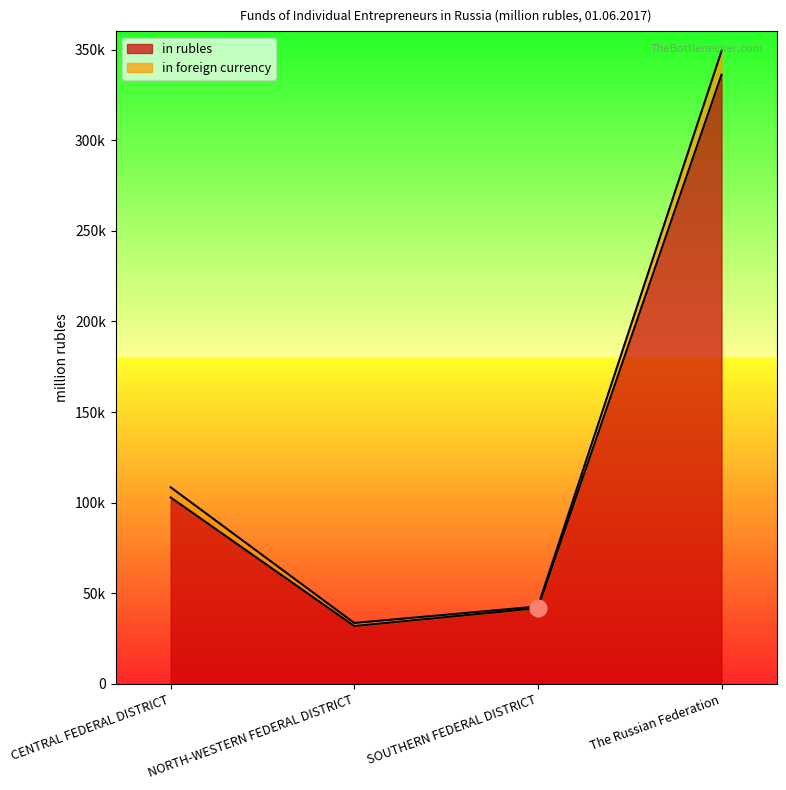

Count the number of data series in this chart.

2